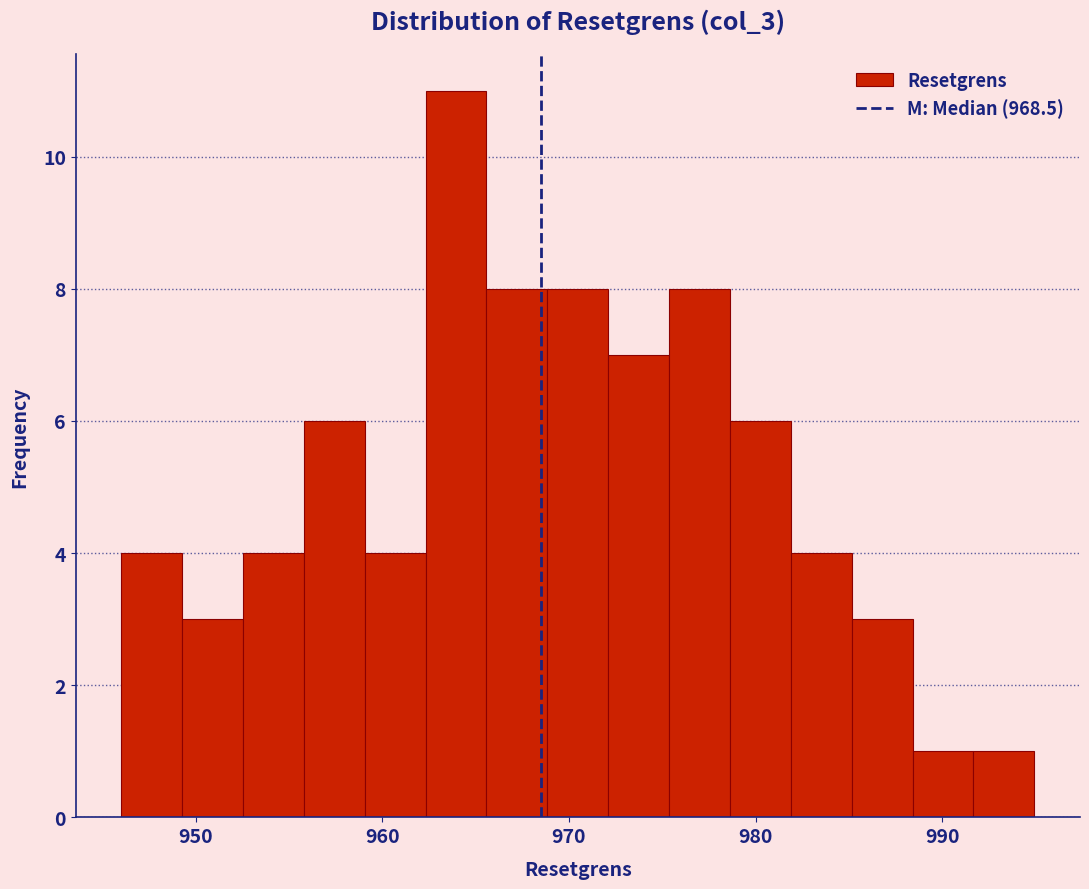

Around what value on the x-axis is the tallest bar? Give the approximate position of its centre, as read against the axis.

964